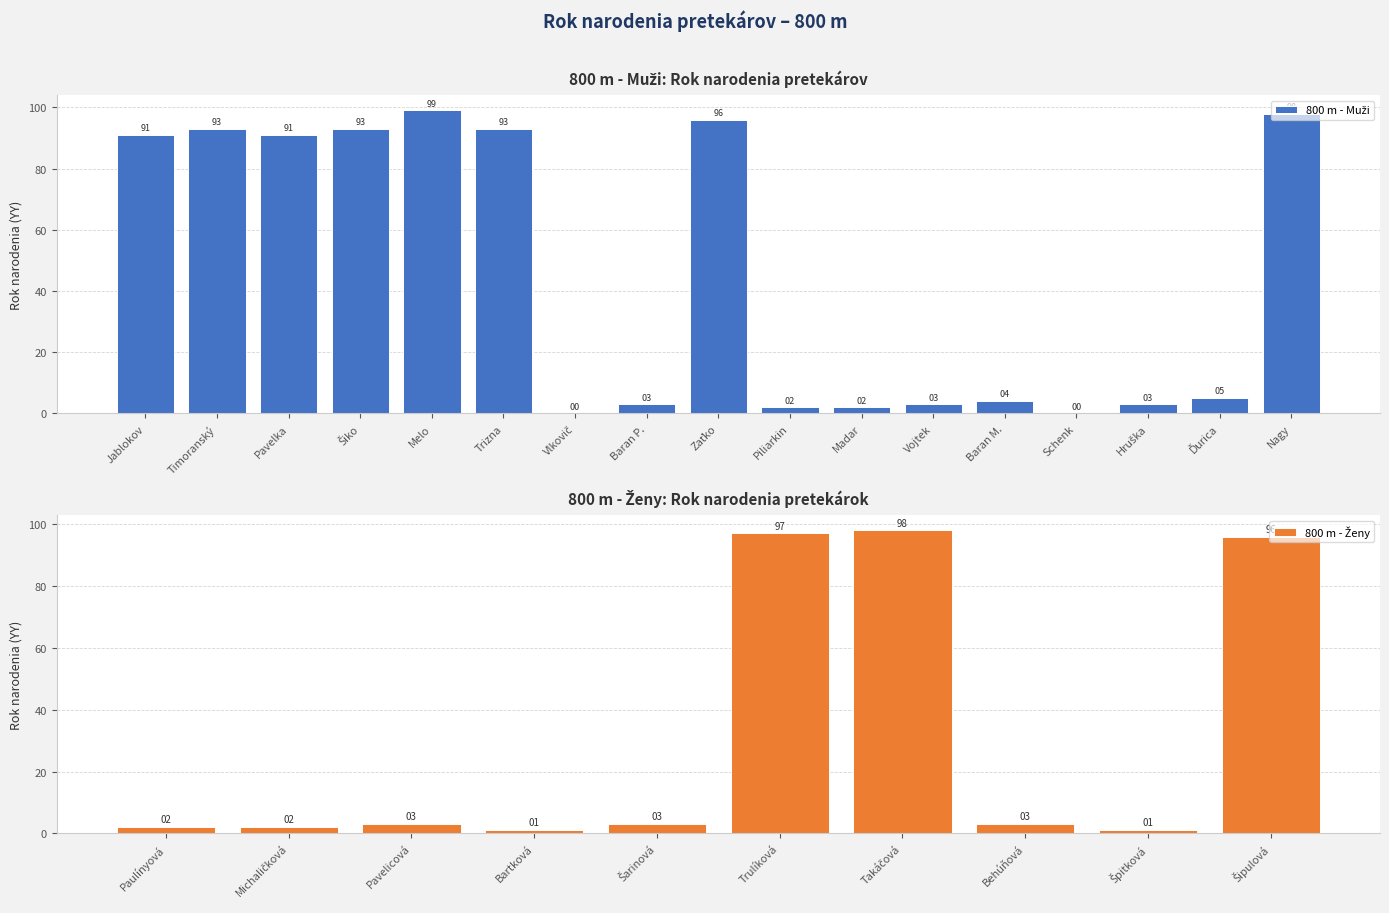

Is it true that the value at Baran P. is 3?

True